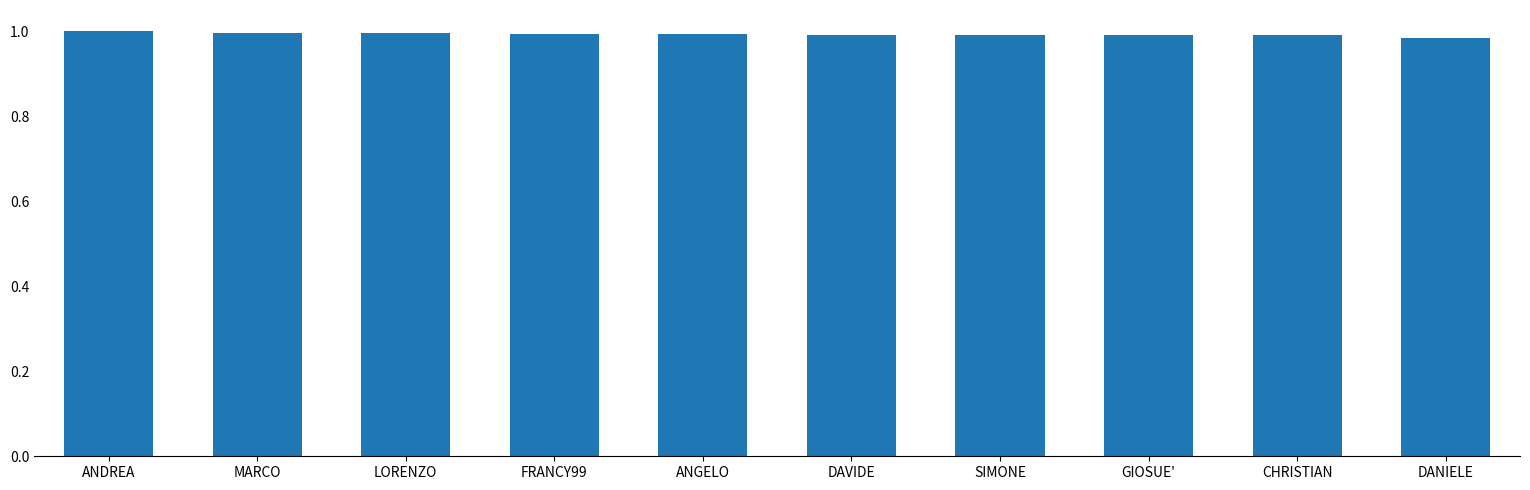

Are the bars grouped side by side (vs. stacked)?

No